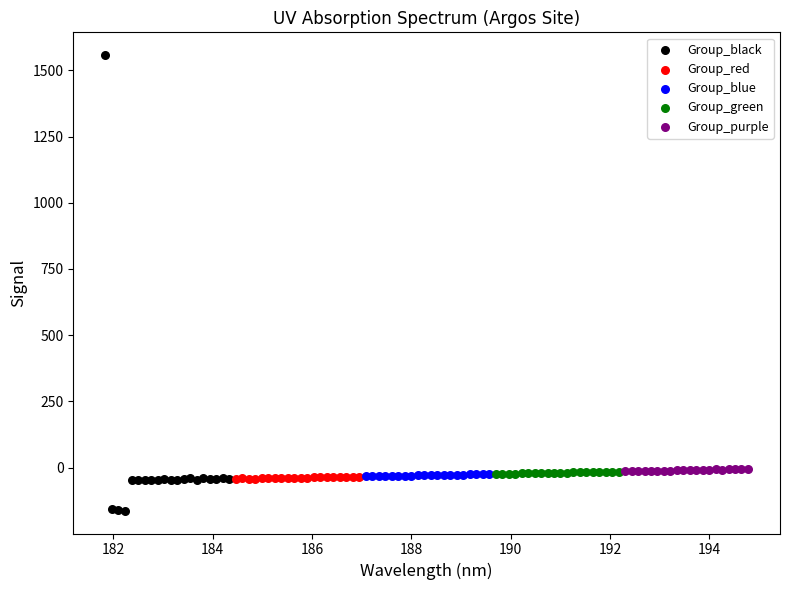

Which series contains the lowest Y value?

Group_black